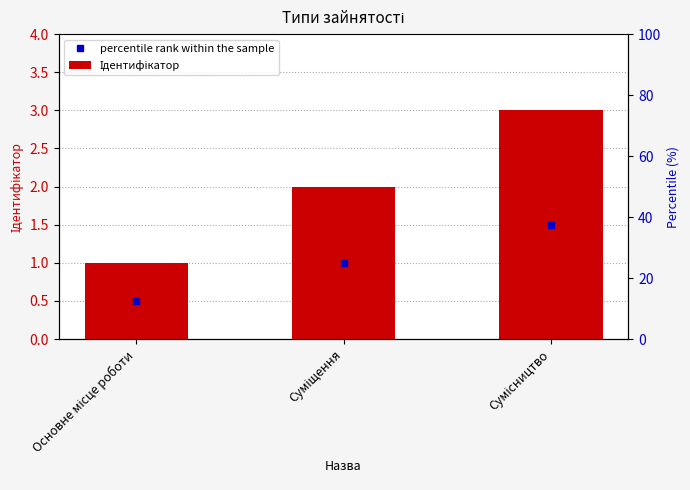

What is the value of the 2nd bar from the left?

2